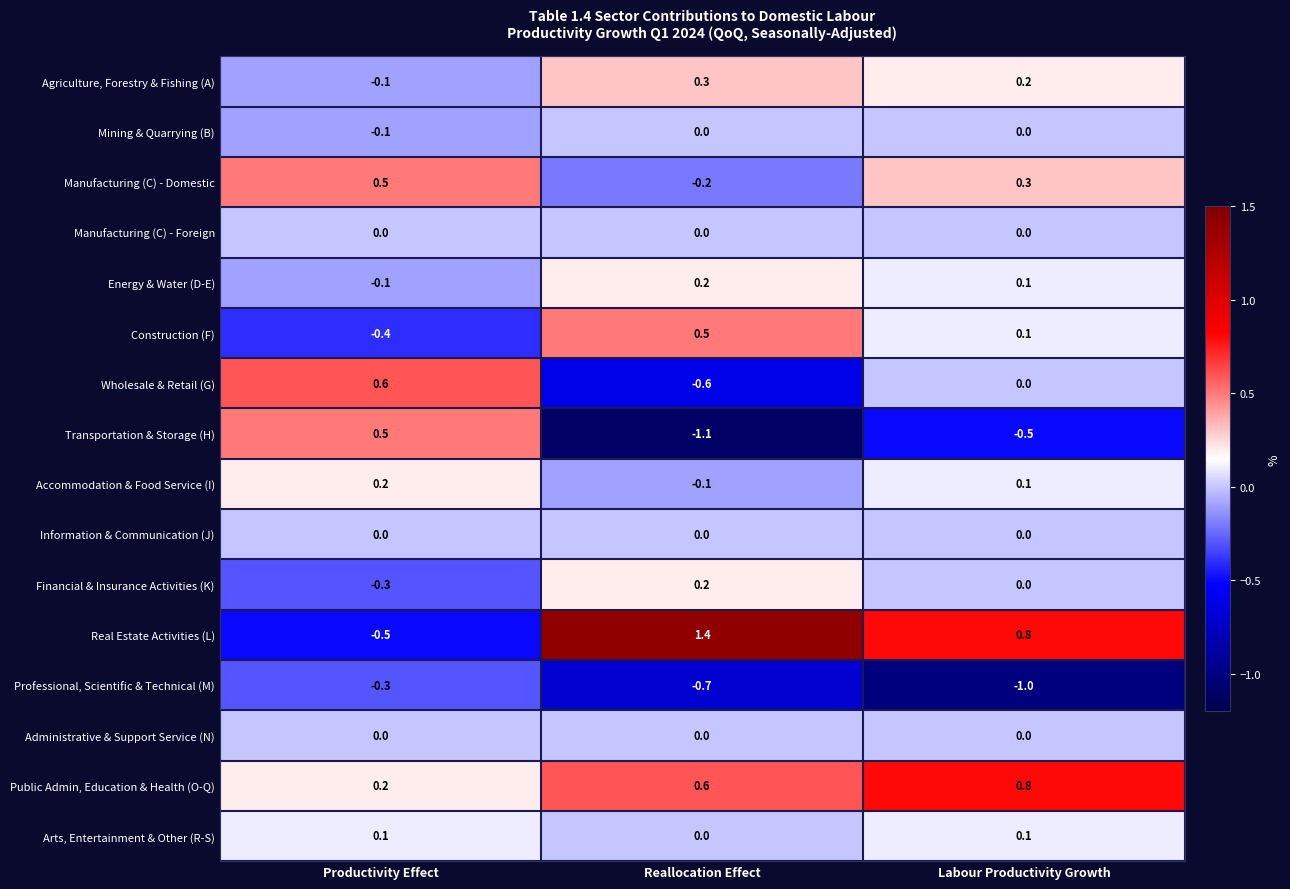

What is the sum of all Professional, Scientific & Technical (M) values?

-2.0